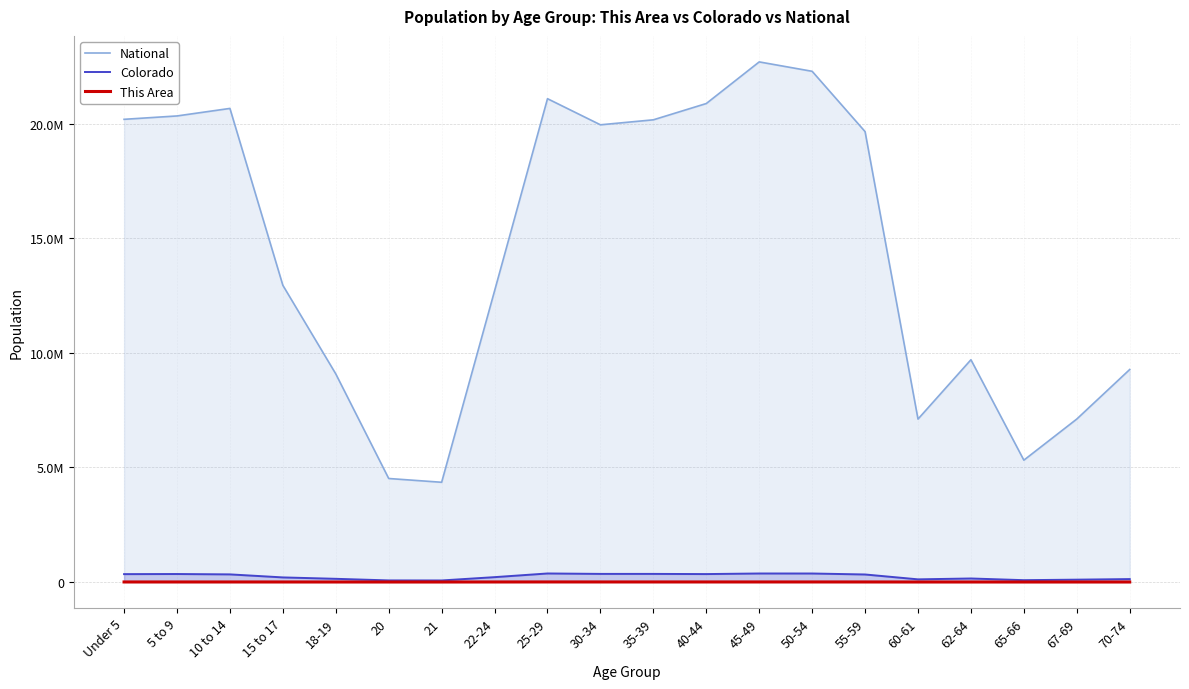

List the series in order of their peak value, lowest first.

This Area, Colorado, National